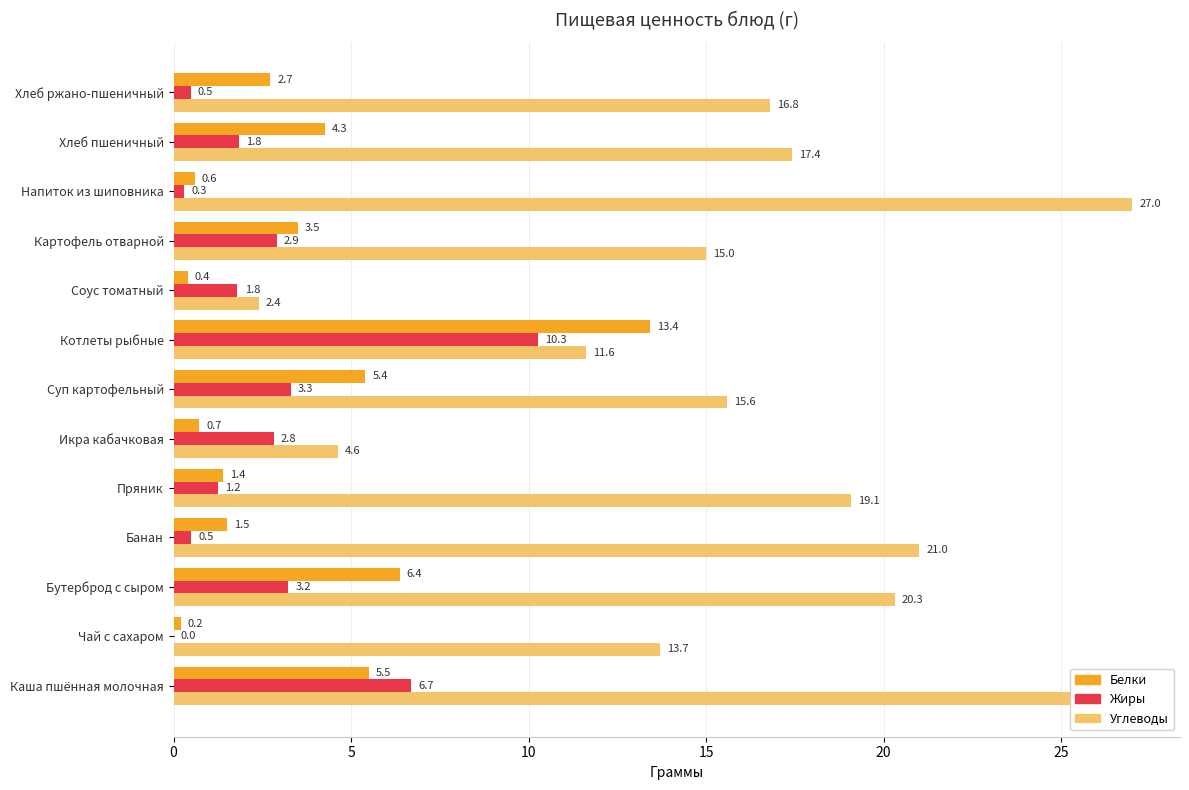

Is the value of Углеводы at Напиток из шиповника greater than the value of Белки at Соус томатный?

Yes